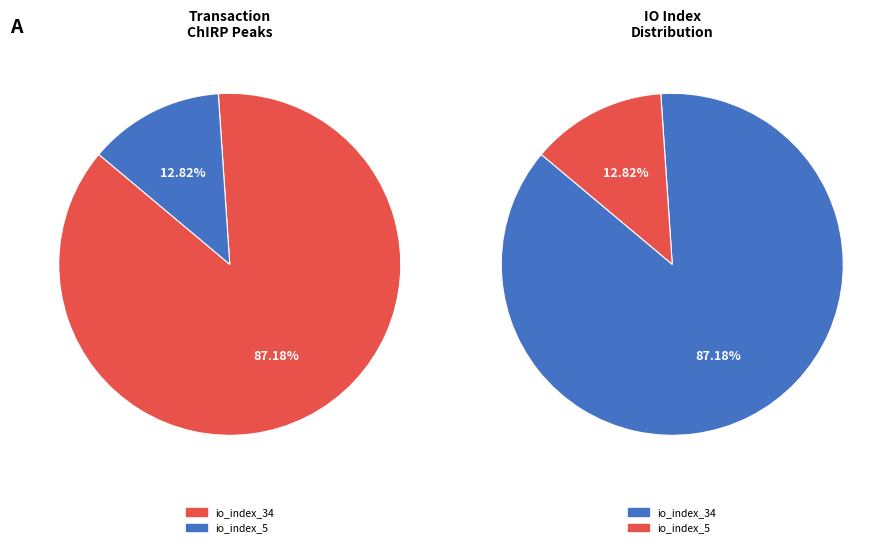

Rank the categories by value from highest to lowest.

io_index_34, io_index_5